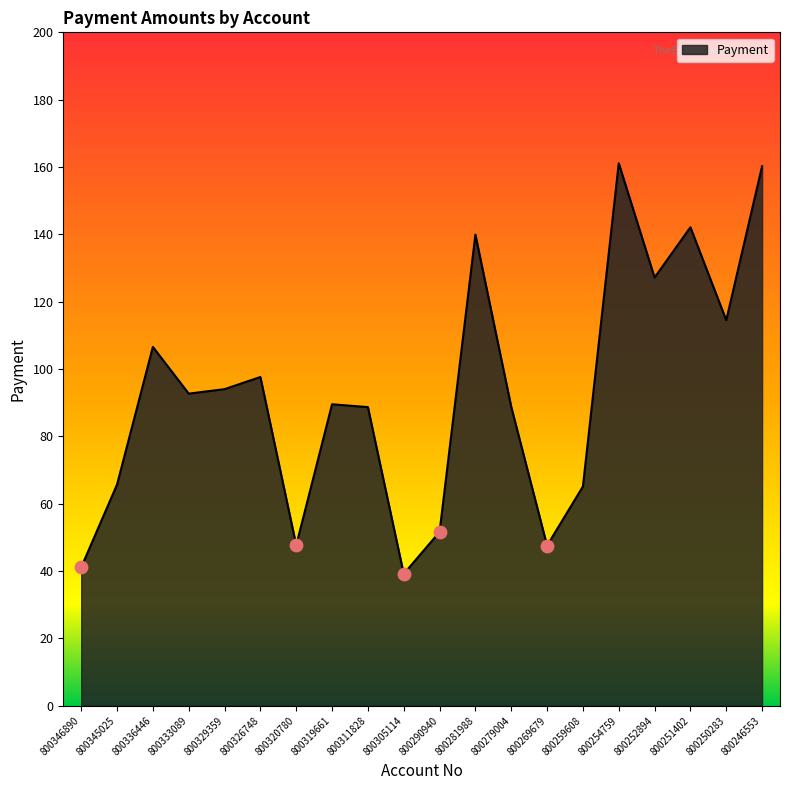

Which has a higher value, 800336446 or 800345025?

800336446